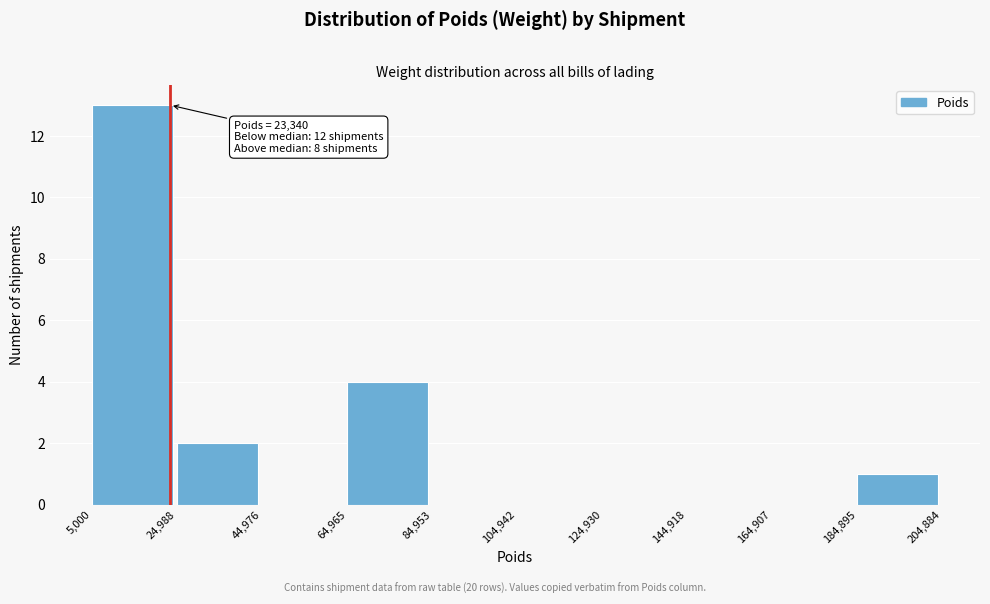

Which range on the x-axis has the tallest bar?

5,000 to 24,988